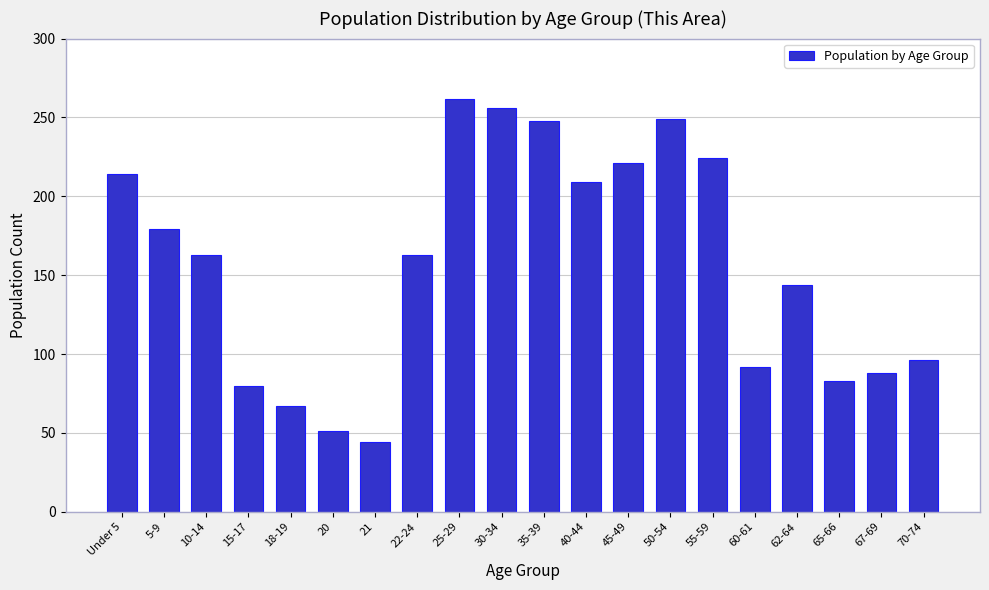

The chart shows a value of 26 at 21. True or false?

False